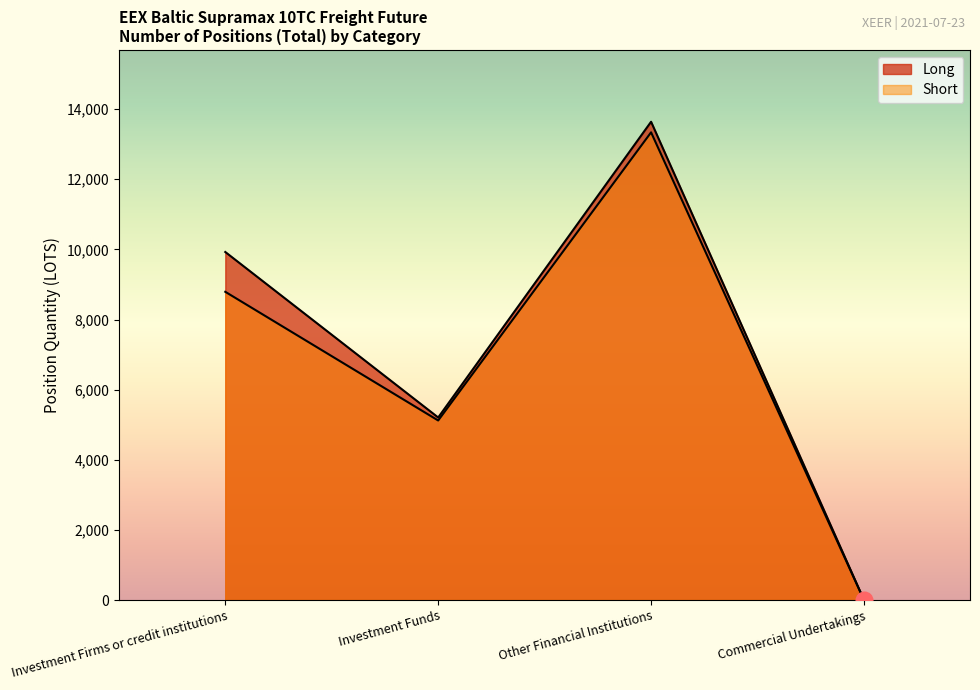

Where is Short nearest to the value 6668?

Investment Funds